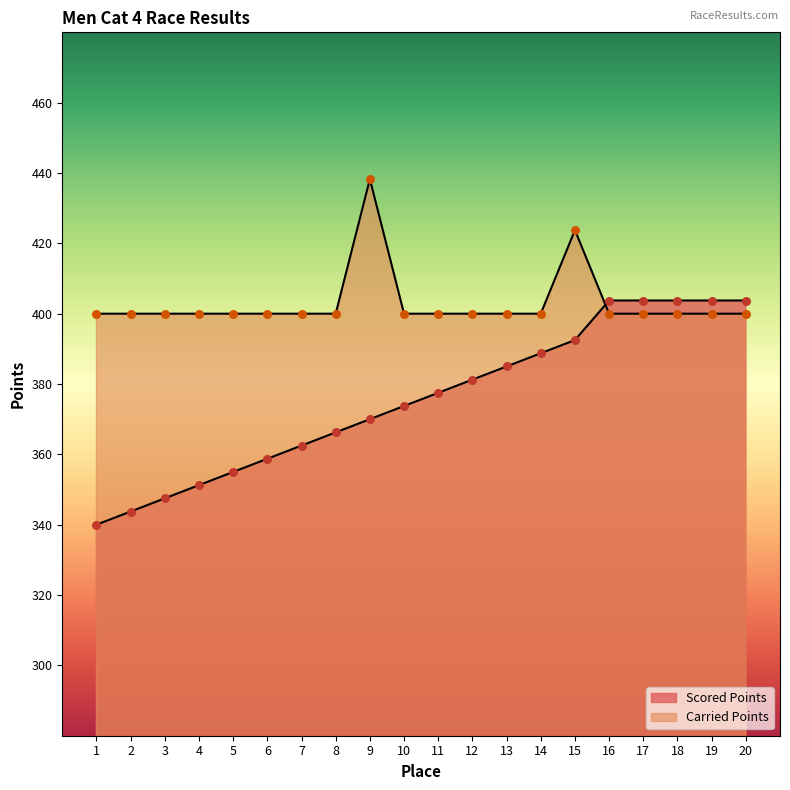

At which category is the sum across all series the highest?

15